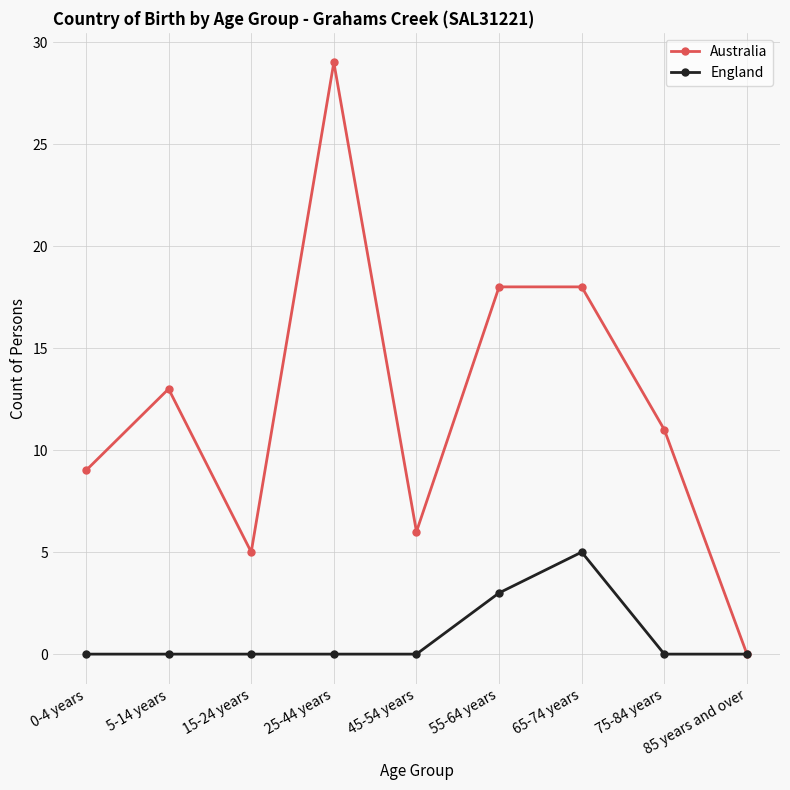

At which category is the sum across all series the highest?

25-44 years